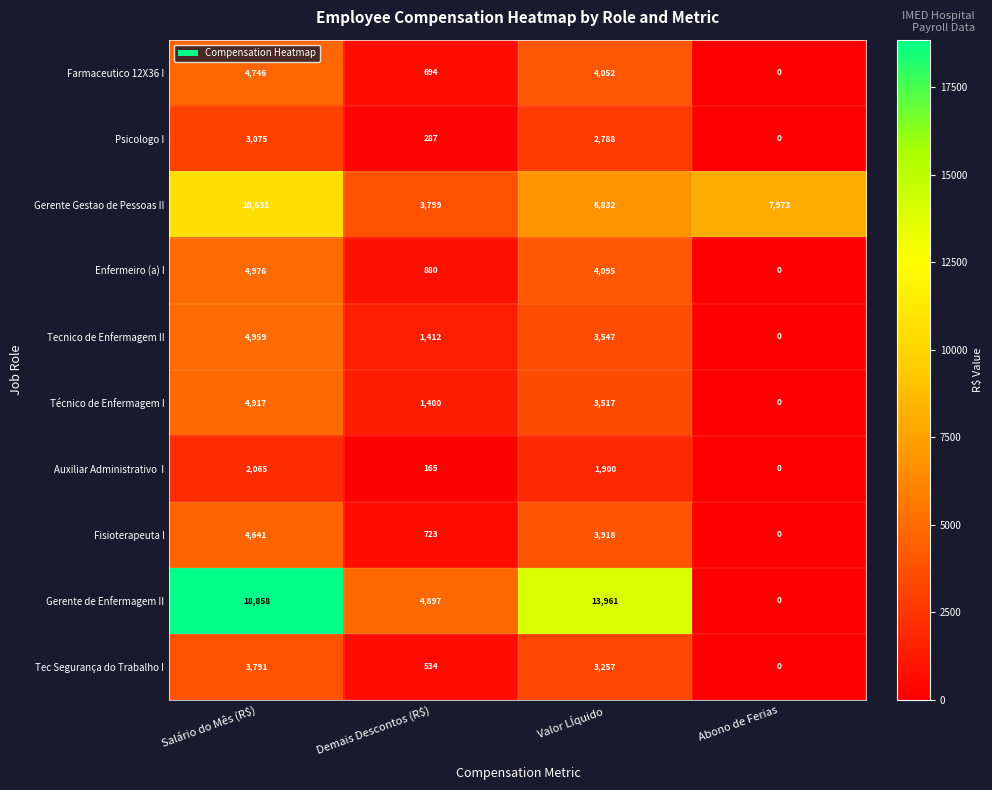

At which category does the chart reach its minimum across all series?

Abono de Ferias